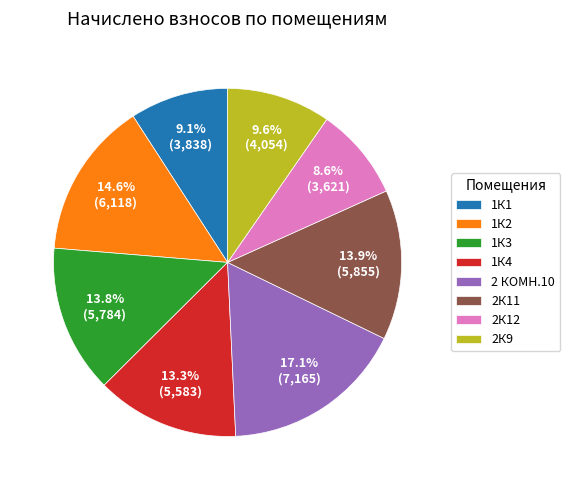

To the nearest percent, what portion does 1К3 represent?

14%